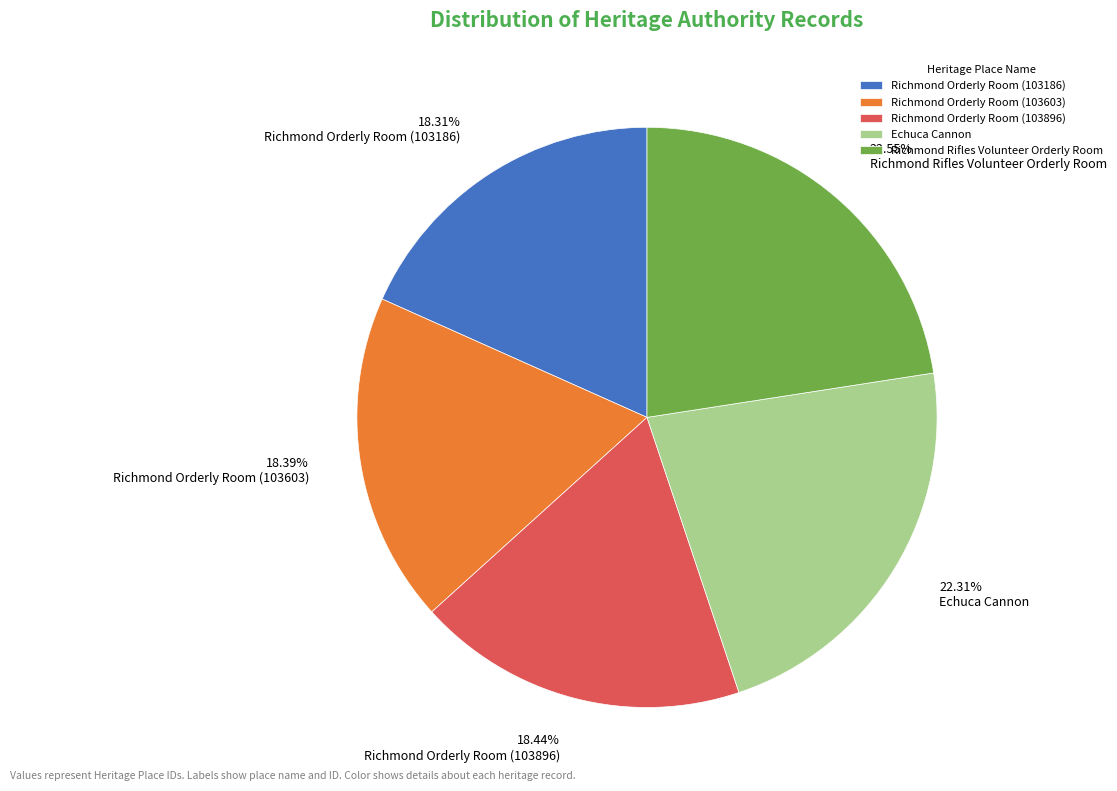

True or false: Richmond Rifles Volunteer Orderly Room accounts for 23% of the total.

True